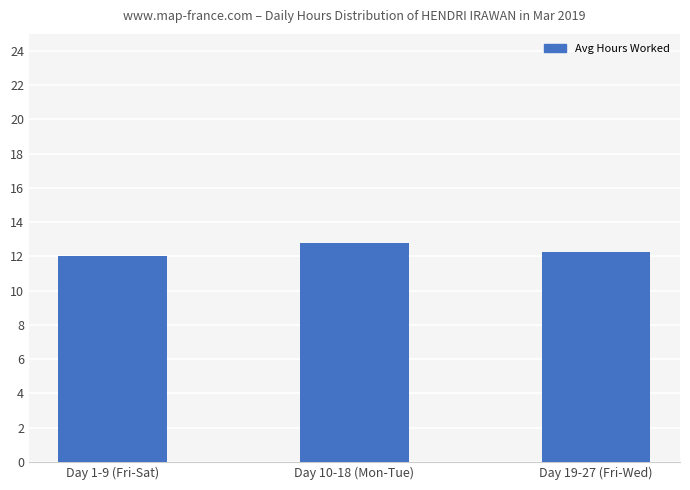

Which has a higher value, Day 19-27 (Fri-Wed) or Day 1-9 (Fri-Sat)?

Day 19-27 (Fri-Wed)